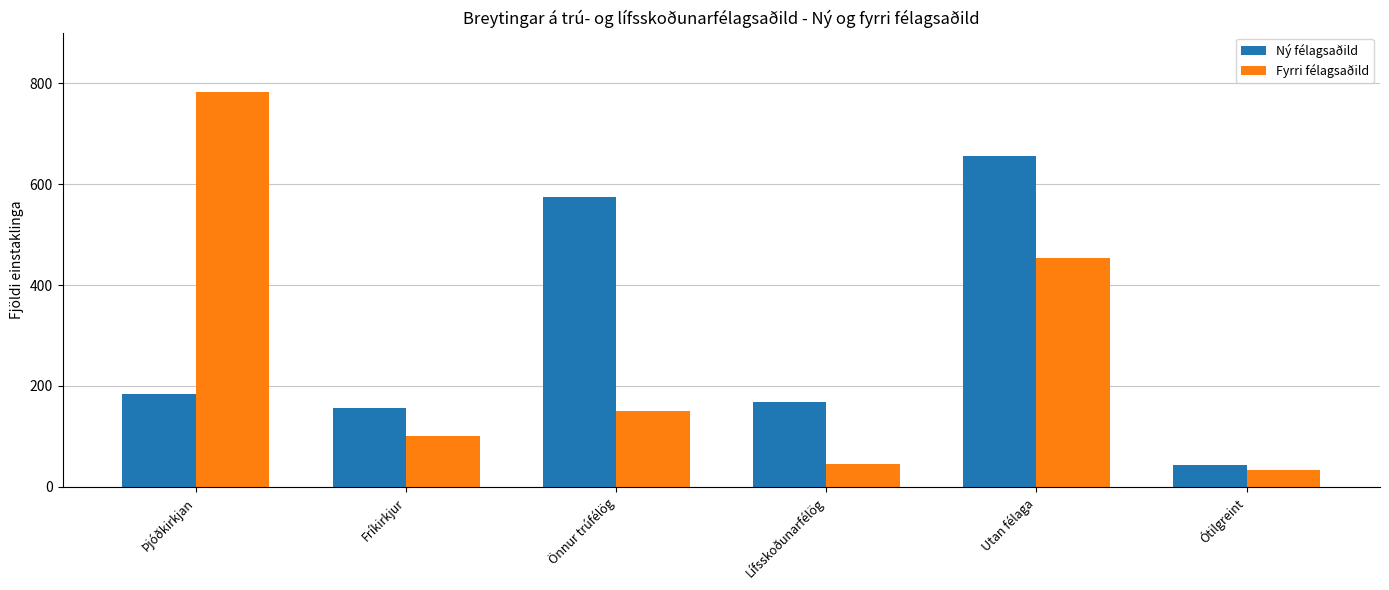

Is it true that Ný félagsaðild equals 574 at Önnur trúfélög?

True